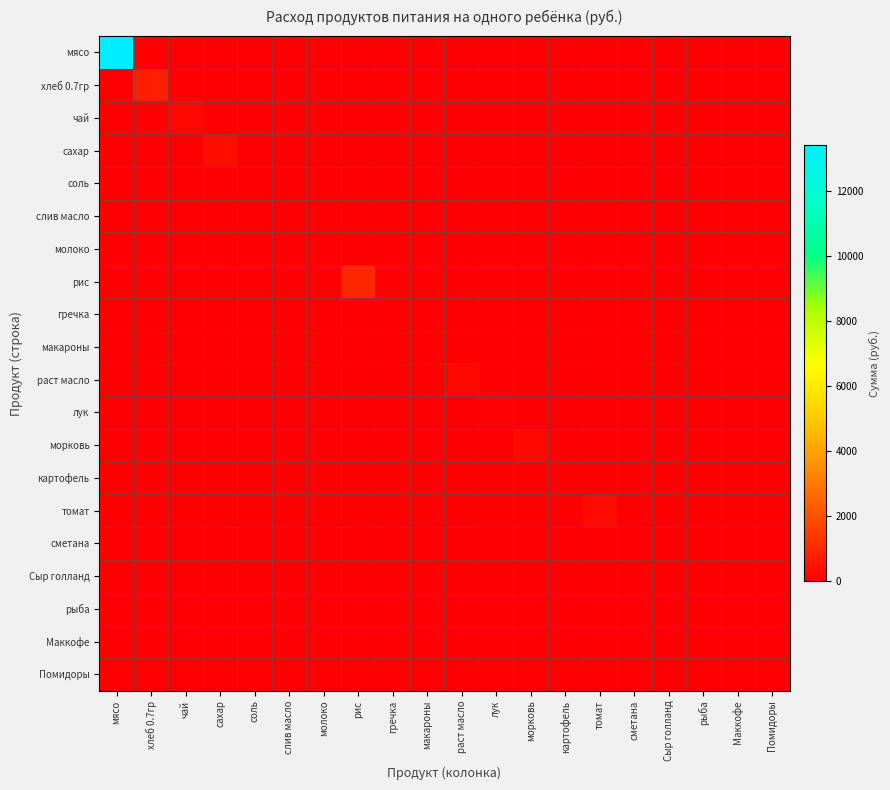

Reading left to right, extract all data points from this chart.

мясо: мясо=13398.0	хлеб 0.7гр=0.0	чай=0.0	сахар=0.0	соль=0.0	слив масло=0.0	молоко=0.0	рис=0.0	гречка=0.0	макароны=0.0	раст масло=0.0	лук=0.0	морковь=0.0	картофель=0.0	томат=0.0	сметана=0.0	Сыр голланд=0.0	рыба=0.0	Маккофе=0.0	Помидоры=0.0
хлеб 0.7гр: мясо=0.0	хлеб 0.7гр=795.4	чай=0.0	сахар=0.0	соль=0.0	слив масло=0.0	молоко=0.0	рис=0.0	гречка=0.0	макароны=0.0	раст масло=0.0	лук=0.0	морковь=0.0	картофель=0.0	томат=0.0	сметана=0.0	Сыр голланд=0.0	рыба=0.0	Маккофе=0.0	Помидоры=0.0
чай: мясо=0.0	хлеб 0.7гр=0.0	чай=174.0	сахар=0.0	соль=0.0	слив масло=0.0	молоко=0.0	рис=0.0	гречка=0.0	макароны=0.0	раст масло=0.0	лук=0.0	морковь=0.0	картофель=0.0	томат=0.0	сметана=0.0	Сыр голланд=0.0	рыба=0.0	Маккофе=0.0	Помидоры=0.0
сахар: мясо=0.0	хлеб 0.7гр=0.0	чай=0.0	сахар=382.8	соль=0.0	слив масло=0.0	молоко=0.0	рис=0.0	гречка=0.0	макароны=0.0	раст масло=0.0	лук=0.0	морковь=0.0	картофель=0.0	томат=0.0	сметана=0.0	Сыр голланд=0.0	рыба=0.0	Маккофе=0.0	Помидоры=0.0
соль: мясо=0.0	хлеб 0.7гр=0.0	чай=0.0	сахар=0.0	соль=20.9	слив масло=0.0	молоко=0.0	рис=0.0	гречка=0.0	макароны=0.0	раст масло=0.0	лук=0.0	морковь=0.0	картофель=0.0	томат=0.0	сметана=0.0	Сыр голланд=0.0	рыба=0.0	Маккофе=0.0	Помидоры=0.0
слив масло: мясо=0.0	хлеб 0.7гр=0.0	чай=0.0	сахар=0.0	соль=0.0	слив масло=0.0	молоко=0.0	рис=0.0	гречка=0.0	макароны=0.0	раст масло=0.0	лук=0.0	морковь=0.0	картофель=0.0	томат=0.0	сметана=0.0	Сыр голланд=0.0	рыба=0.0	Маккофе=0.0	Помидоры=0.0
молоко: мясо=0.0	хлеб 0.7гр=0.0	чай=0.0	сахар=0.0	соль=0.0	слив масло=0.0	молоко=0.0	рис=0.0	гречка=0.0	макароны=0.0	раст масло=0.0	лук=0.0	морковь=0.0	картофель=0.0	томат=0.0	сметана=0.0	Сыр голланд=0.0	рыба=0.0	Маккофе=0.0	Помидоры=0.0
рис: мясо=0.0	хлеб 0.7гр=0.0	чай=0.0	сахар=0.0	соль=0.0	слив масло=0.0	молоко=0.0	рис=981.4	гречка=0.0	макароны=0.0	раст масло=0.0	лук=0.0	морковь=0.0	картофель=0.0	томат=0.0	сметана=0.0	Сыр голланд=0.0	рыба=0.0	Маккофе=0.0	Помидоры=0.0
гречка: мясо=0.0	хлеб 0.7гр=0.0	чай=0.0	сахар=0.0	соль=0.0	слив масло=0.0	молоко=0.0	рис=0.0	гречка=0.0	макароны=0.0	раст масло=0.0	лук=0.0	морковь=0.0	картофель=0.0	томат=0.0	сметана=0.0	Сыр голланд=0.0	рыба=0.0	Маккофе=0.0	Помидоры=0.0
макароны: мясо=0.0	хлеб 0.7гр=0.0	чай=0.0	сахар=0.0	соль=0.0	слив масло=0.0	молоко=0.0	рис=0.0	гречка=0.0	макароны=0.0	раст масло=0.0	лук=0.0	морковь=0.0	картофель=0.0	томат=0.0	сметана=0.0	Сыр голланд=0.0	рыба=0.0	Маккофе=0.0	Помидоры=0.0
раст масло: мясо=0.0	хлеб 0.7гр=0.0	чай=0.0	сахар=0.0	соль=0.0	слив масло=0.0	молоко=0.0	рис=0.0	гречка=0.0	макароны=0.0	раст масло=200.1	лук=0.0	морковь=0.0	картофель=0.0	томат=0.0	сметана=0.0	Сыр голланд=0.0	рыба=0.0	Маккофе=0.0	Помидоры=0.0
лук: мясо=0.0	хлеб 0.7гр=0.0	чай=0.0	сахар=0.0	соль=0.0	слив масло=0.0	молоко=0.0	рис=0.0	гречка=0.0	макароны=0.0	раст масло=0.0	лук=52.2	морковь=0.0	картофель=0.0	томат=0.0	сметана=0.0	Сыр голланд=0.0	рыба=0.0	Маккофе=0.0	Помидоры=0.0
морковь: мясо=0.0	хлеб 0.7гр=0.0	чай=0.0	сахар=0.0	соль=0.0	слив масло=0.0	молоко=0.0	рис=0.0	гречка=0.0	макароны=0.0	раст масло=0.0	лук=0.0	морковь=217.5	картофель=0.0	томат=0.0	сметана=0.0	Сыр голланд=0.0	рыба=0.0	Маккофе=0.0	Помидоры=0.0
картофель: мясо=0.0	хлеб 0.7гр=0.0	чай=0.0	сахар=0.0	соль=0.0	слив масло=0.0	молоко=0.0	рис=0.0	гречка=0.0	макароны=0.0	раст масло=0.0	лук=0.0	морковь=0.0	картофель=0.0	томат=0.0	сметана=0.0	Сыр голланд=0.0	рыба=0.0	Маккофе=0.0	Помидоры=0.0
томат: мясо=0.0	хлеб 0.7гр=0.0	чай=0.0	сахар=0.0	соль=0.0	слив масло=0.0	молоко=0.0	рис=0.0	гречка=0.0	макароны=0.0	раст масло=0.0	лук=0.0	морковь=0.0	картофель=0.0	томат=285.9	сметана=0.0	Сыр голланд=0.0	рыба=0.0	Маккофе=0.0	Помидоры=0.0
сметана: мясо=0.0	хлеб 0.7гр=0.0	чай=0.0	сахар=0.0	соль=0.0	слив масло=0.0	молоко=0.0	рис=0.0	гречка=0.0	макароны=0.0	раст масло=0.0	лук=0.0	морковь=0.0	картофель=0.0	томат=0.0	сметана=0.0	Сыр голланд=0.0	рыба=0.0	Маккофе=0.0	Помидоры=0.0
Сыр голланд: мясо=0.0	хлеб 0.7гр=0.0	чай=0.0	сахар=0.0	соль=0.0	слив масло=0.0	молоко=0.0	рис=0.0	гречка=0.0	макароны=0.0	раст масло=0.0	лук=0.0	морковь=0.0	картофель=0.0	томат=0.0	сметана=0.0	Сыр голланд=0.0	рыба=0.0	Маккофе=0.0	Помидоры=0.0
рыба: мясо=0.0	хлеб 0.7гр=0.0	чай=0.0	сахар=0.0	соль=0.0	слив масло=0.0	молоко=0.0	рис=0.0	гречка=0.0	макароны=0.0	раст масло=0.0	лук=0.0	морковь=0.0	картофель=0.0	томат=0.0	сметана=0.0	Сыр голланд=0.0	рыба=0.0	Маккофе=0.0	Помидоры=0.0
Маккофе: мясо=0.0	хлеб 0.7гр=0.0	чай=0.0	сахар=0.0	соль=0.0	слив масло=0.0	молоко=0.0	рис=0.0	гречка=0.0	макароны=0.0	раст масло=0.0	лук=0.0	морковь=0.0	картофель=0.0	томат=0.0	сметана=0.0	Сыр голланд=0.0	рыба=0.0	Маккофе=0.0	Помидоры=0.0
Помидоры: мясо=0.0	хлеб 0.7гр=0.0	чай=0.0	сахар=0.0	соль=0.0	слив масло=0.0	молоко=0.0	рис=0.0	гречка=0.0	макароны=0.0	раст масло=0.0	лук=0.0	морковь=0.0	картофель=0.0	томат=0.0	сметана=0.0	Сыр голланд=0.0	рыба=0.0	Маккофе=0.0	Помидоры=0.0